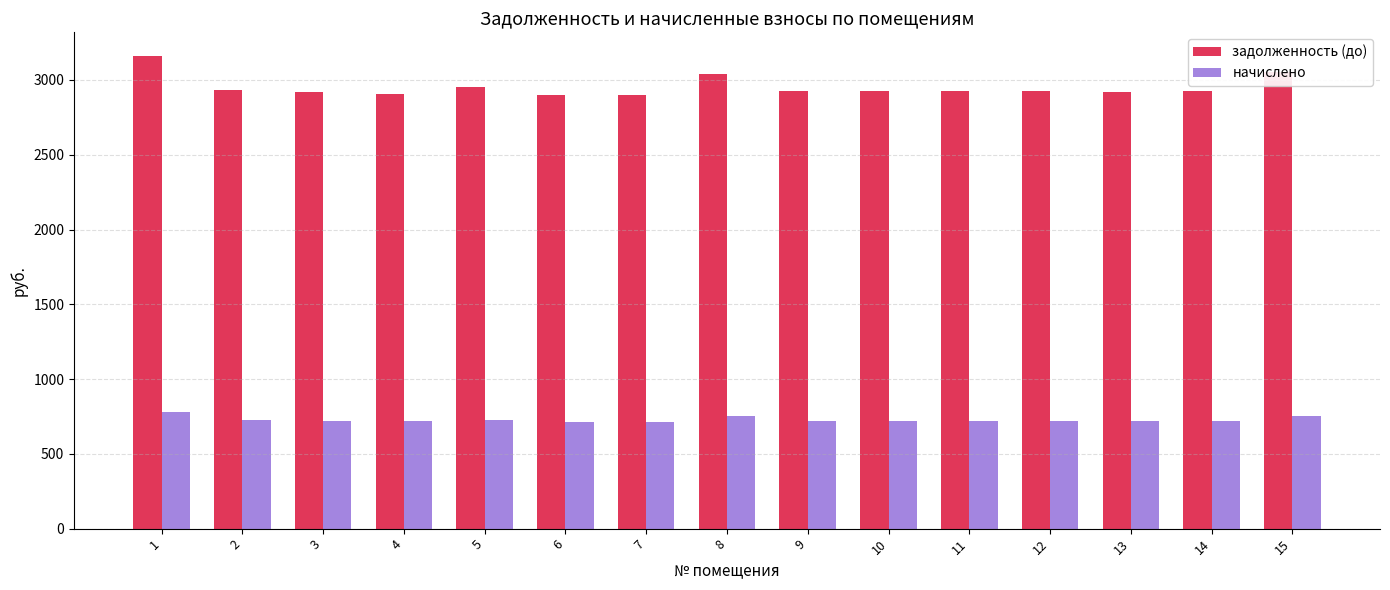

What is the sum of the задолженность (до) values at 6 and 5?

5850.5